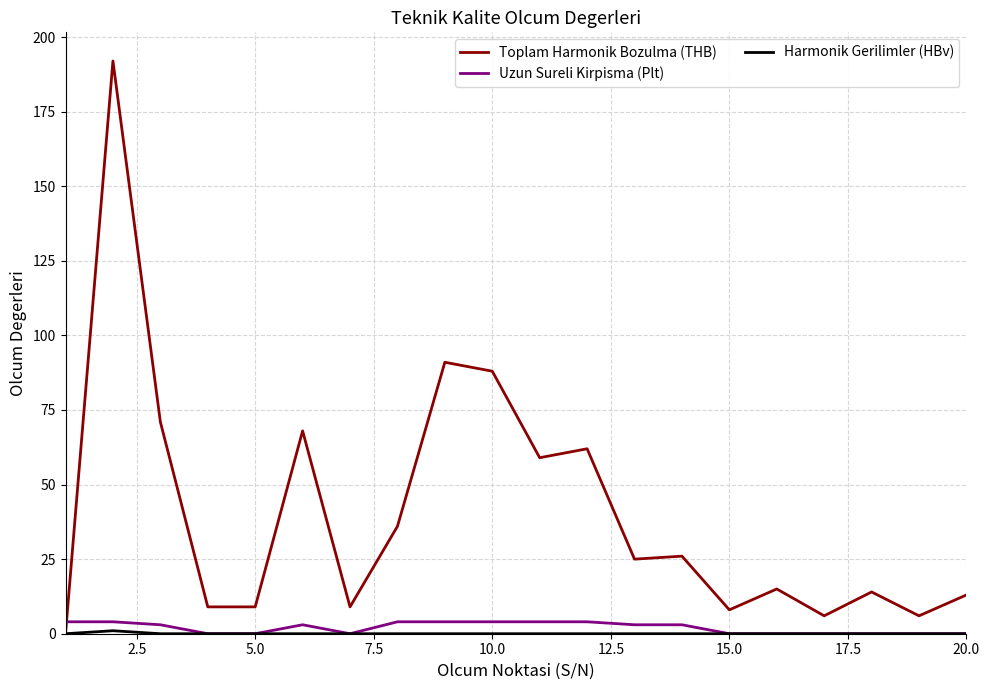

Which series ends up on top after the final intersection of Toplam Harmonik Bozulma (THB) and Uzun Sureli Kirpisma (Plt)?

Toplam Harmonik Bozulma (THB)